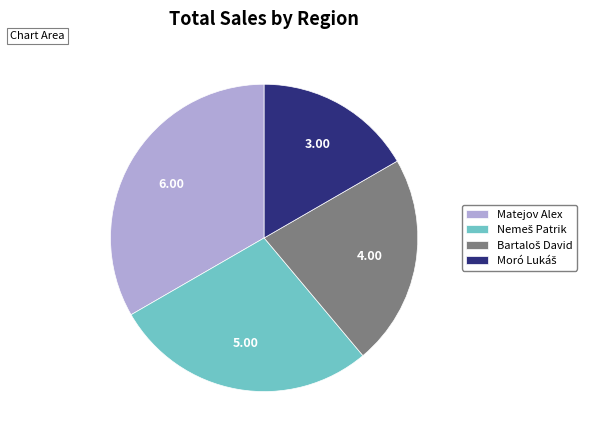

Does any single category account for the majority?

No